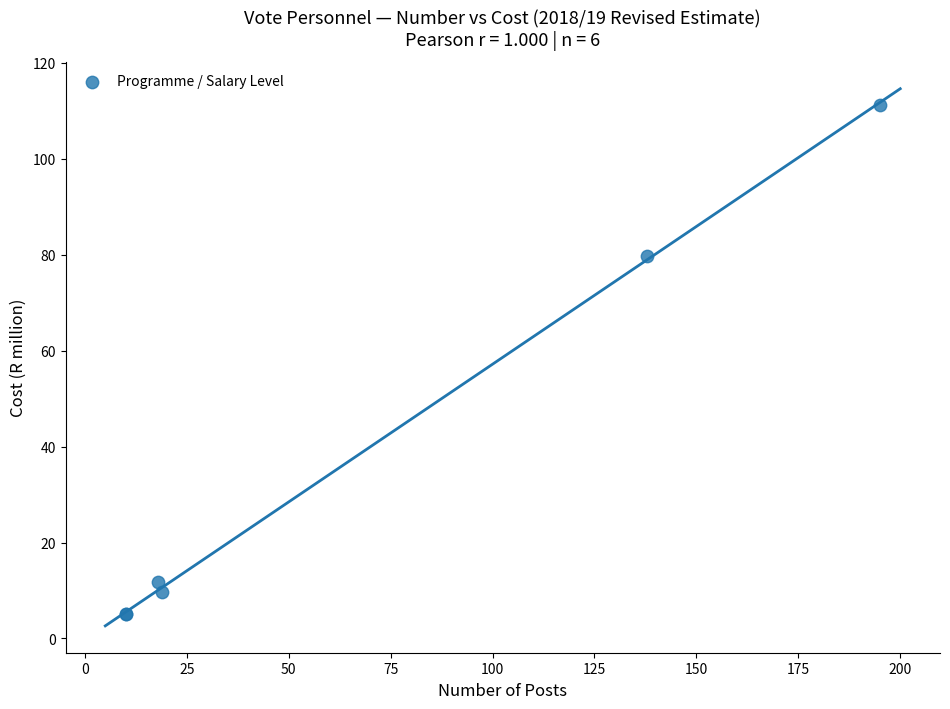

What Y value in the scatter plot is closest to 58?

79.7